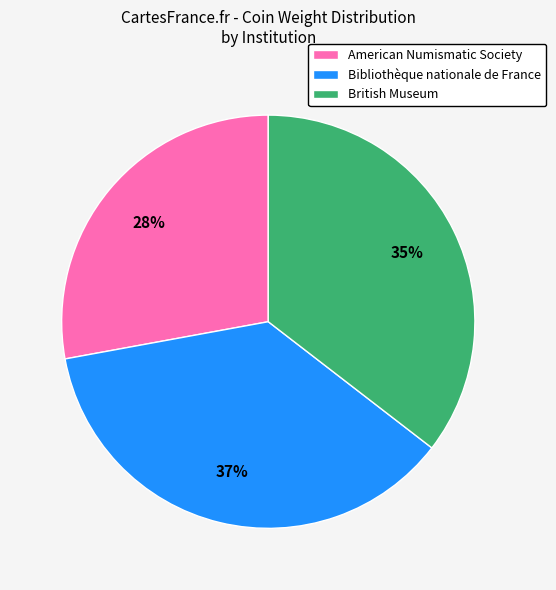

Combined, do American Numismatic Society and Bibliothèque nationale de France account for over 50%?

Yes